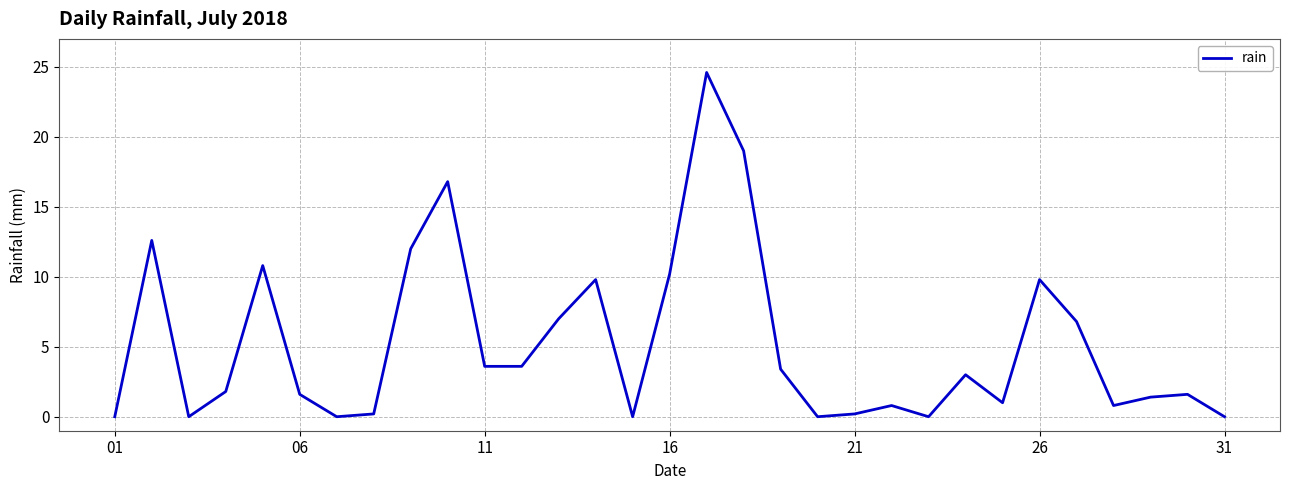

What is the difference between the maximum and minimum values?

24.6